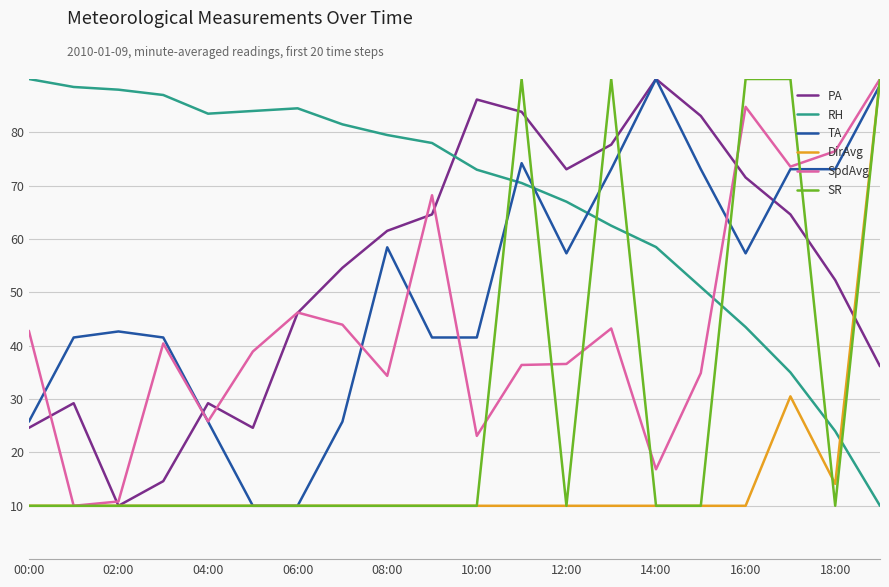

What is the minimum value for TA?

10.0